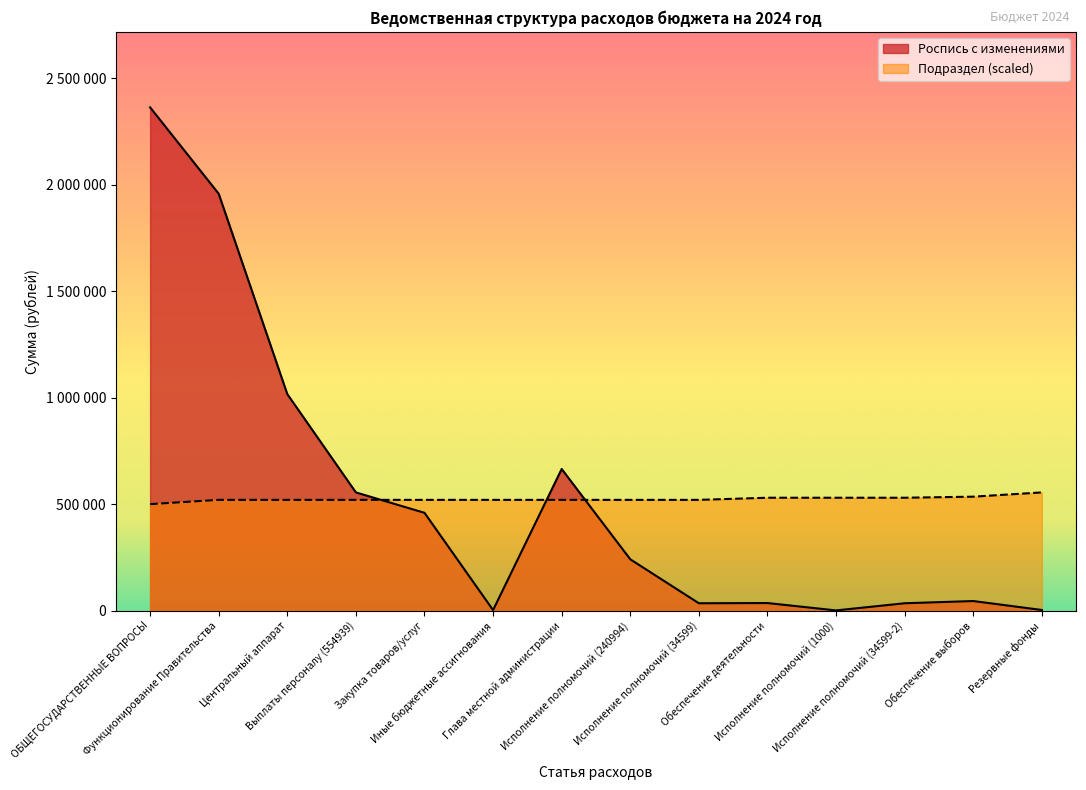

How many data points in Подраздел are less than 520000?

1